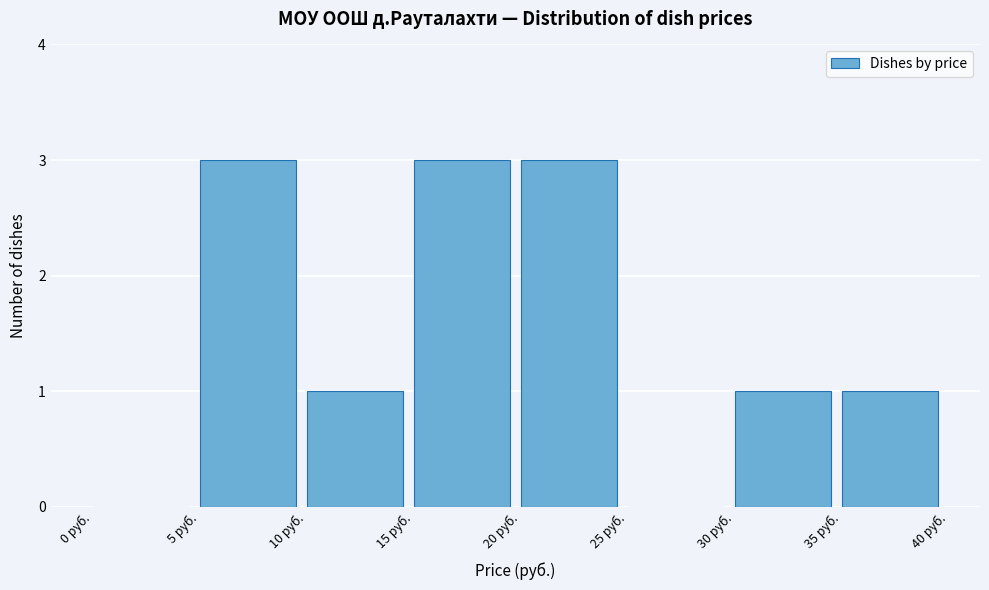

Reading left to right, list every bar in this chart as the range it spans on the x-axis followed by its height. The values are not printed on the chart, so give them approximately, as read against the axis.

0 to 5: 0
5 to 10: 3
10 to 15: 1
15 to 20: 3
20 to 25: 3
25 to 30: 0
30 to 35: 1
35 to 40: 1